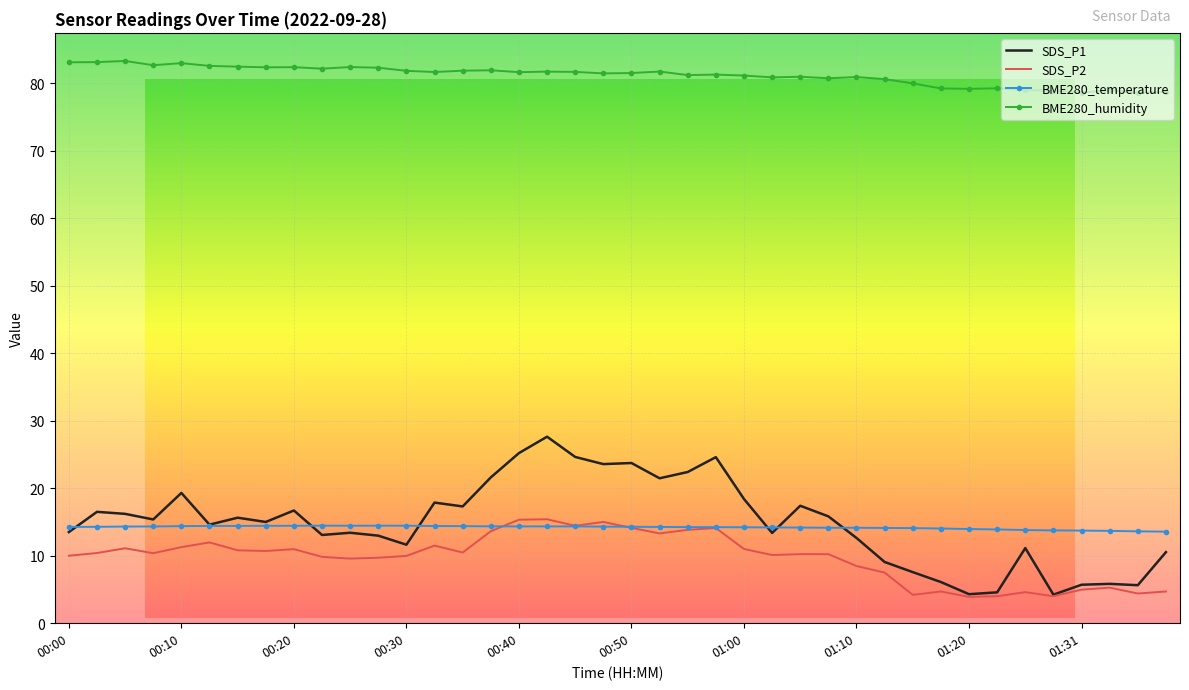

Which series has the largest range (max minus min)?

SDS_P1